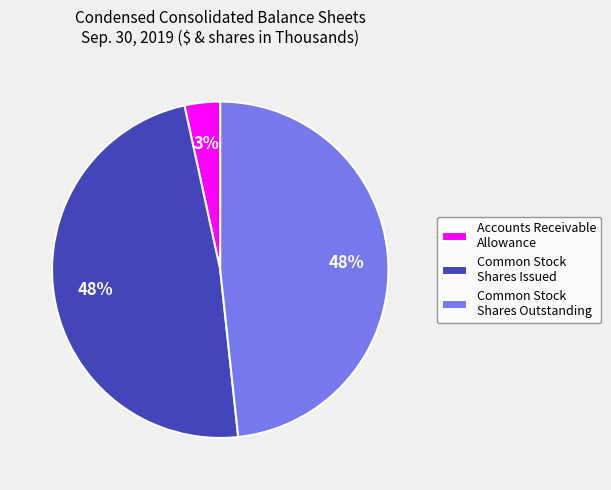

Do Accounts Receivable Allowance and Common Stock Shares Issued together represent more than half of the pie?

Yes